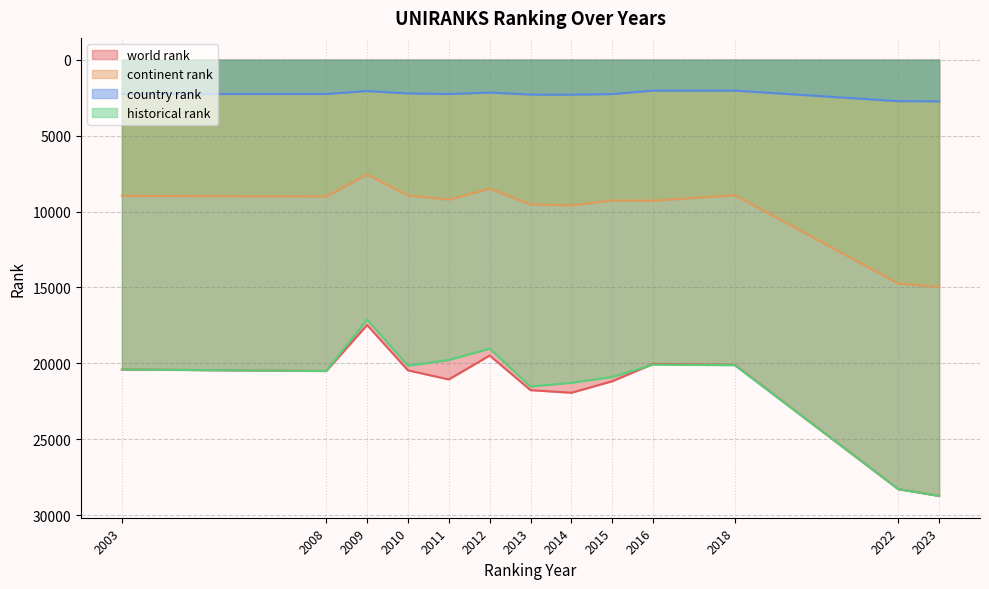

Which category has the highest value in the world rank series?

2023